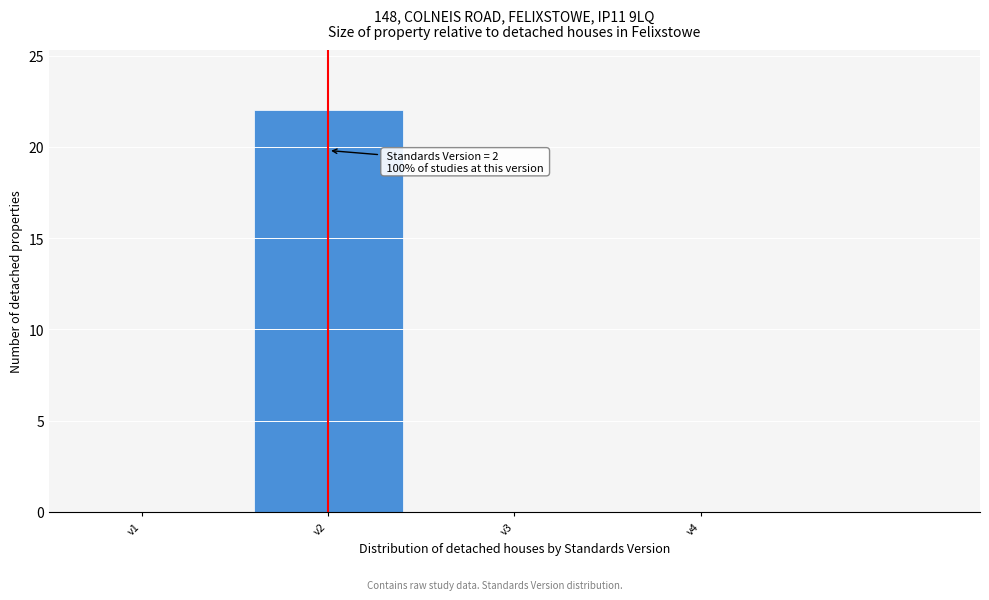

Over which range of the x-axis is the bar tallest?

1.5 to 2.5